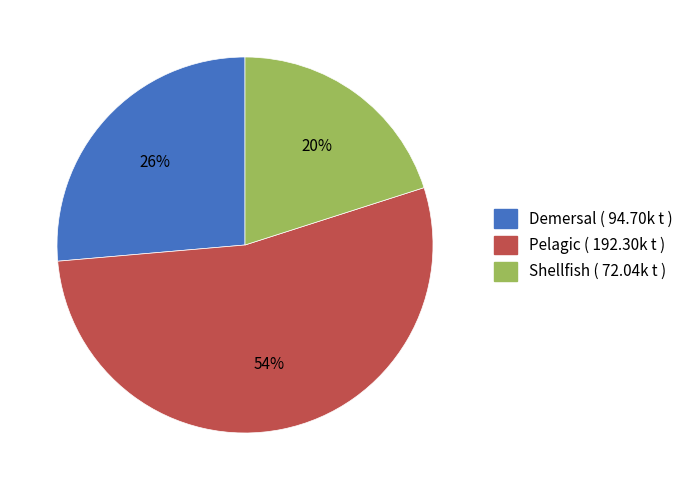

Between Shellfish and Demersal, which is larger?

Demersal